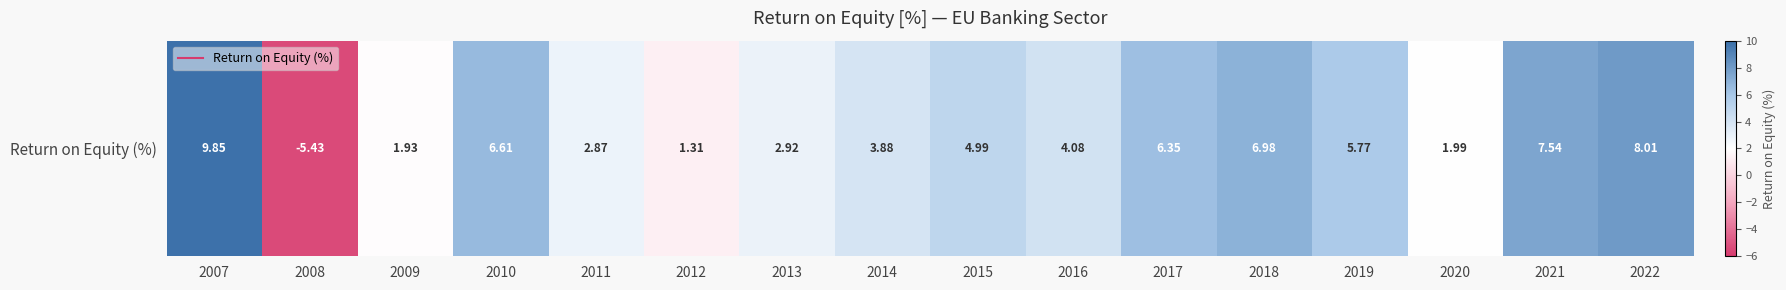

Reading left to right, list all the values displayed in this chart.

2007=9.8	2008=-5.4	2009=1.9	2010=6.6	2011=2.9	2012=1.3	2013=2.9	2014=3.9	2015=5.0	2016=4.1	2017=6.4	2018=7.0	2019=5.8	2020=2.0	2021=7.5	2022=8.0